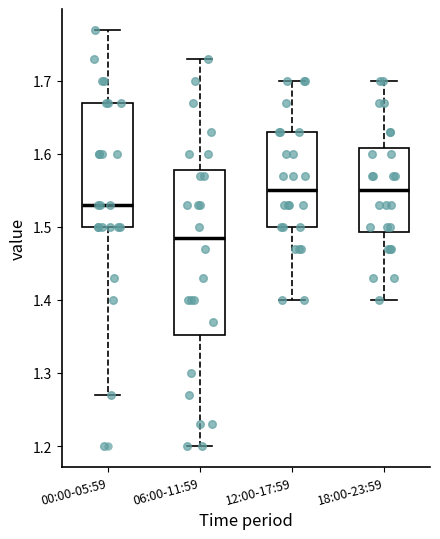

Reading left to right, transcribe this box plot: for each box, give where its median line is, the range the box spans, and where its two whiskers end, as read against the y-axis. The values are not printed on the chart, so give them approximately, as read against the axis.

00:00-05:59: median 1.53, box 1.50 to 1.67, whiskers 1.27 to 1.77
06:00-11:59: median 1.49, box 1.35 to 1.58, whiskers 1.20 to 1.73
12:00-17:59: median 1.55, box 1.50 to 1.63, whiskers 1.40 to 1.70
18:00-23:59: median 1.55, box 1.49 to 1.61, whiskers 1.40 to 1.70